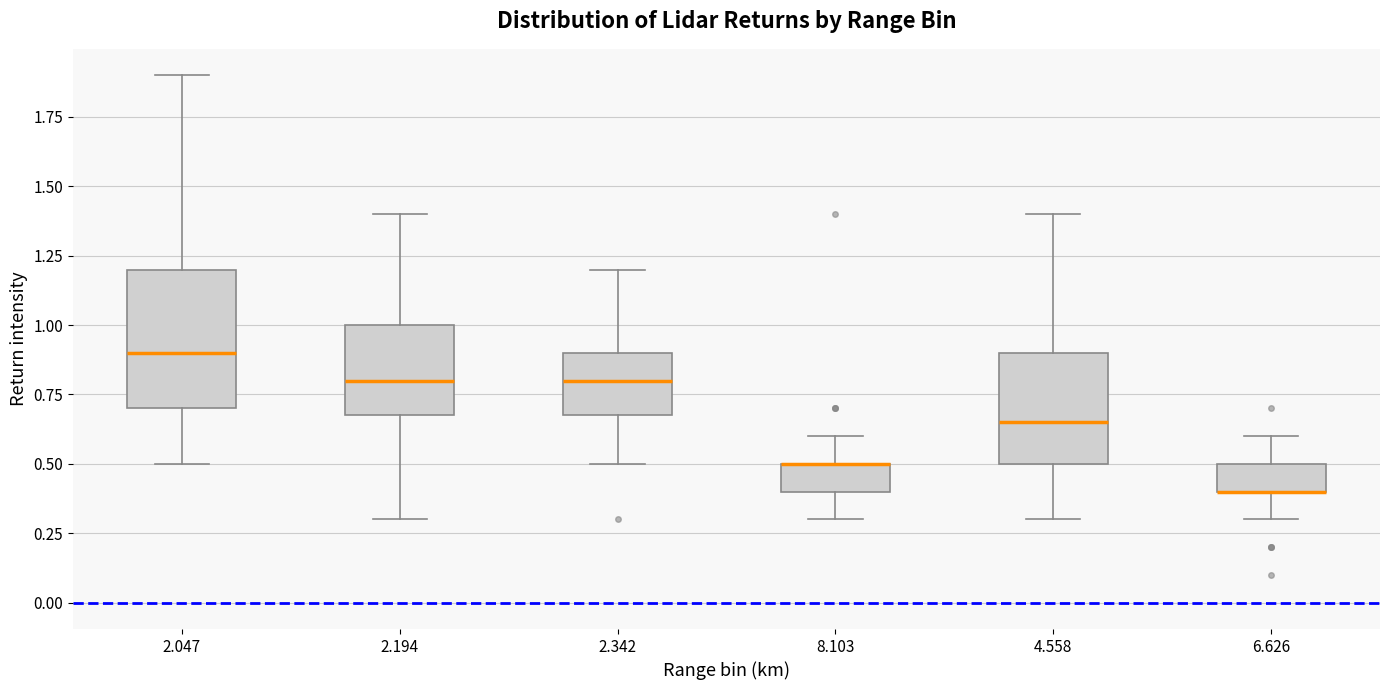

Which box is the tallest, from its lower edge to its upper edge?

2.047